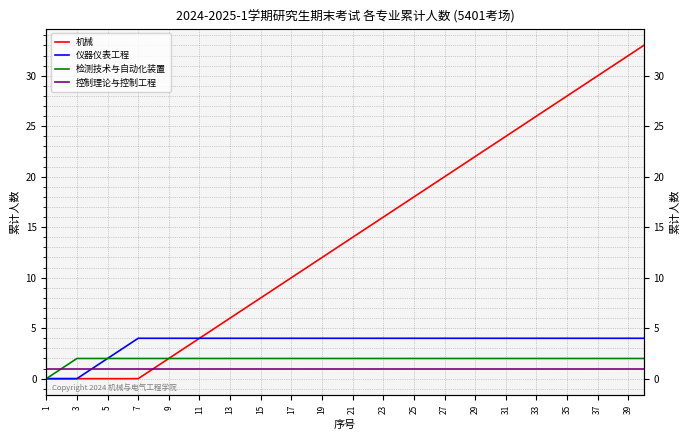

What is the difference between the maximum and second lowest values in the 仪器仪表工程 series?

4